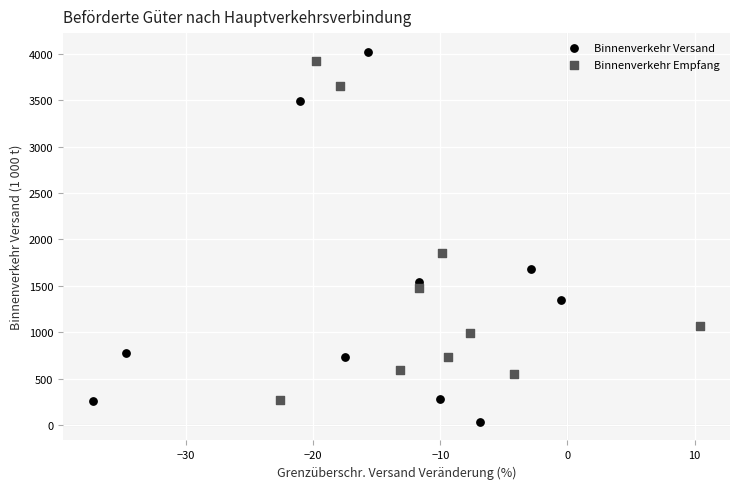

What are all the series names shown in the legend?

Binnenverkehr Versand, Binnenverkehr Empfang